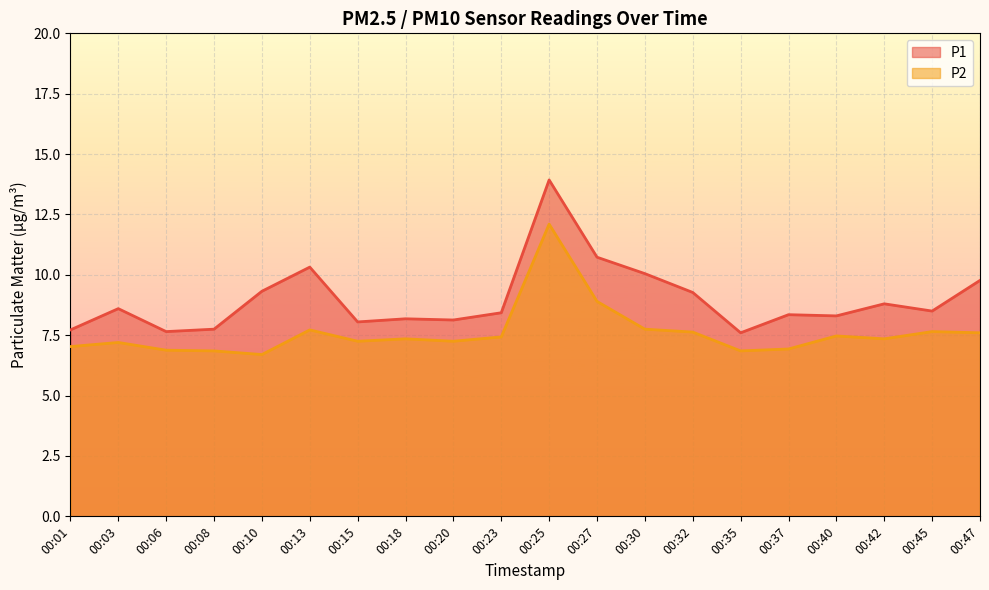

How many lines are shown in the chart?

2